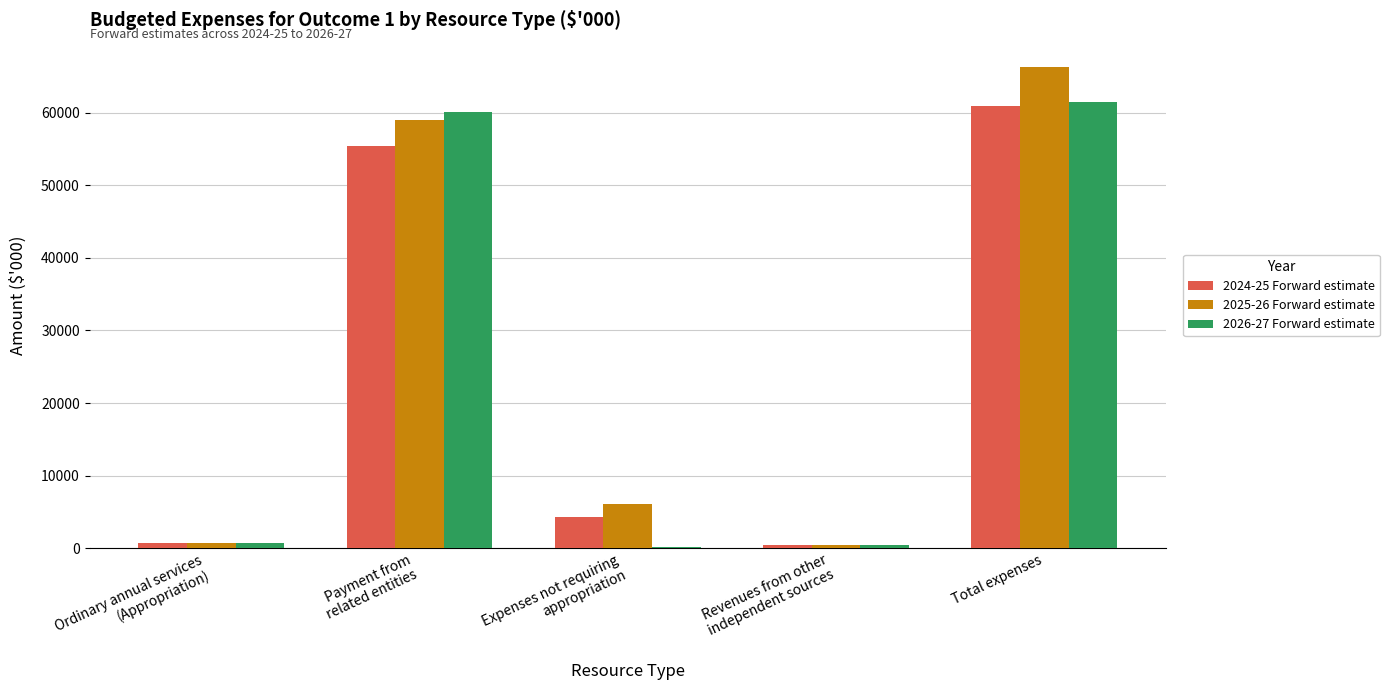

What is the sum of all 2024-25 Forward estimate values?

121812